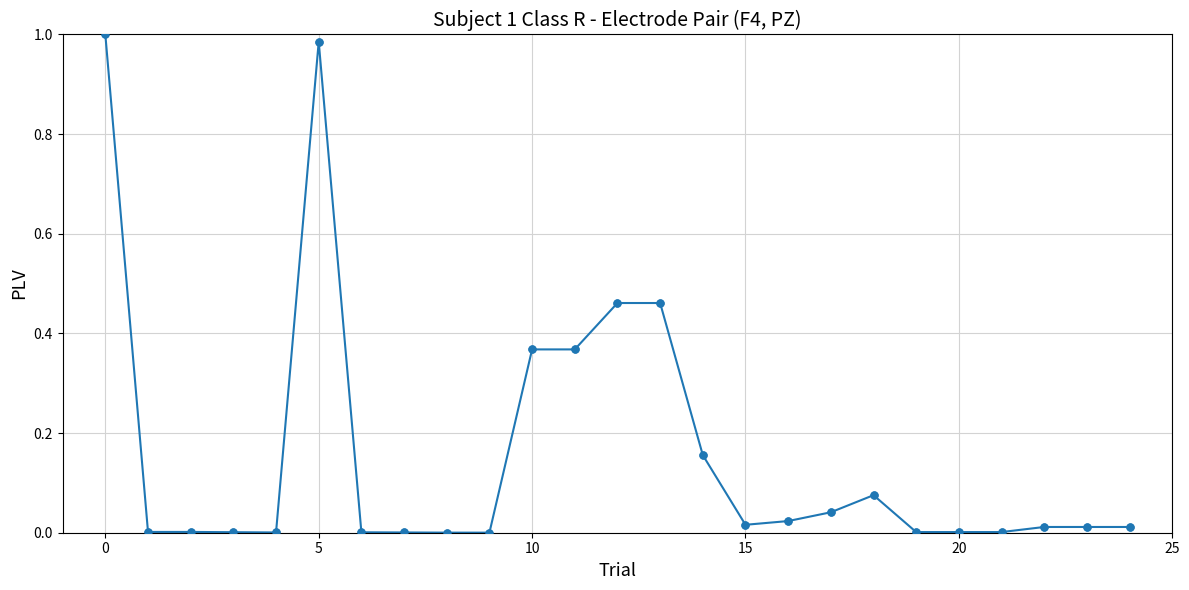

What is the sum of all values?

4.0